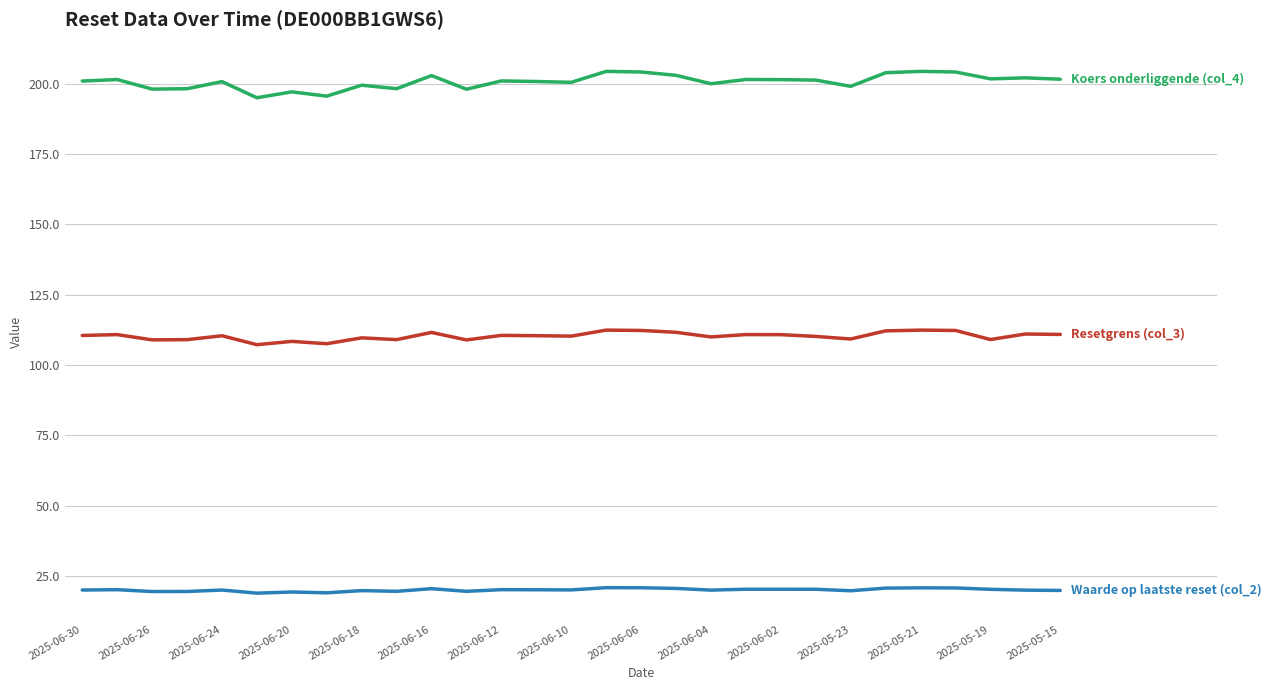

What is the greatest value displayed?

204.4